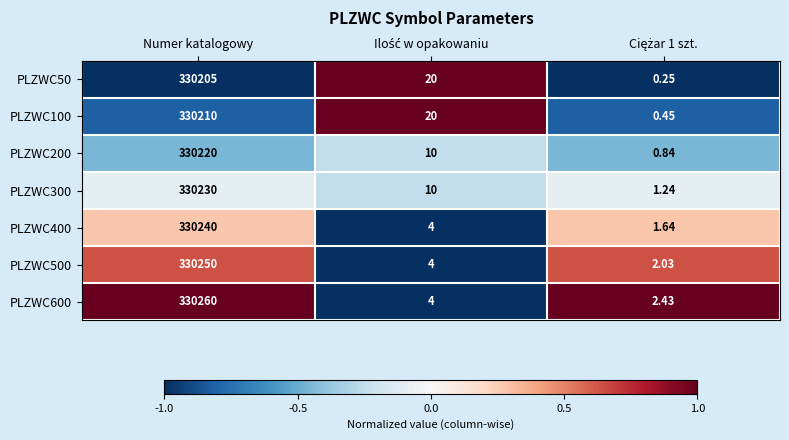

Which series has the largest total across all categories?

PLZWC600